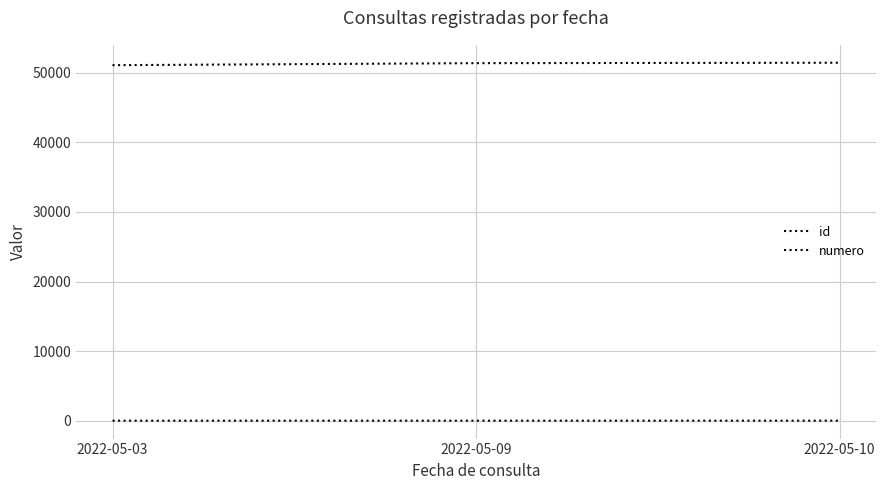

Which has a higher value, 2022-05-03 or 2022-05-09?

2022-05-09